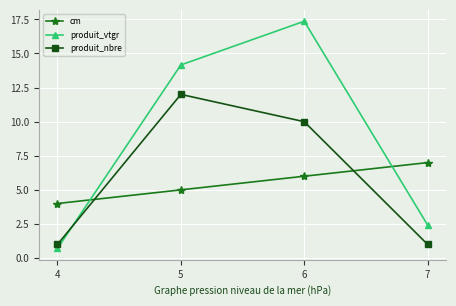

What is the minimum value for cm?

4.0